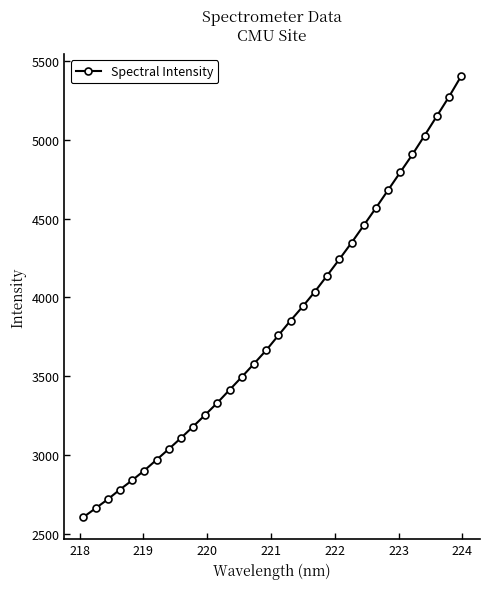

What is the value of the 1st point from the left?

2605.1